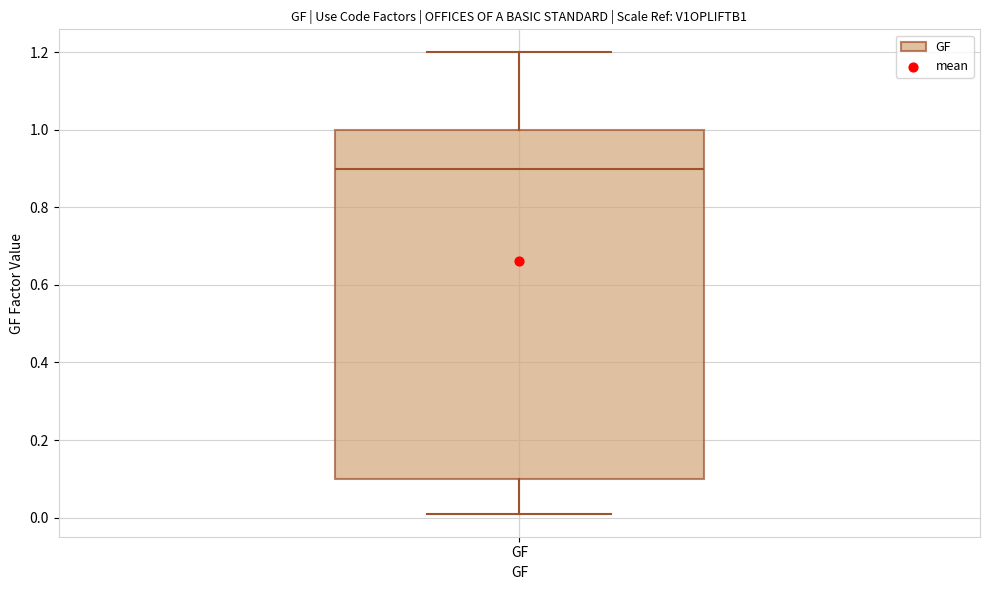

Read this box plot against the y-axis: the position of the median line, the range covered by the box, and the ends of both whiskers. The values are not printed on the chart, so give them approximately, as read against the axis.

median 0.90, box 0.10 to 1.00, whiskers 0.02 to 1.20